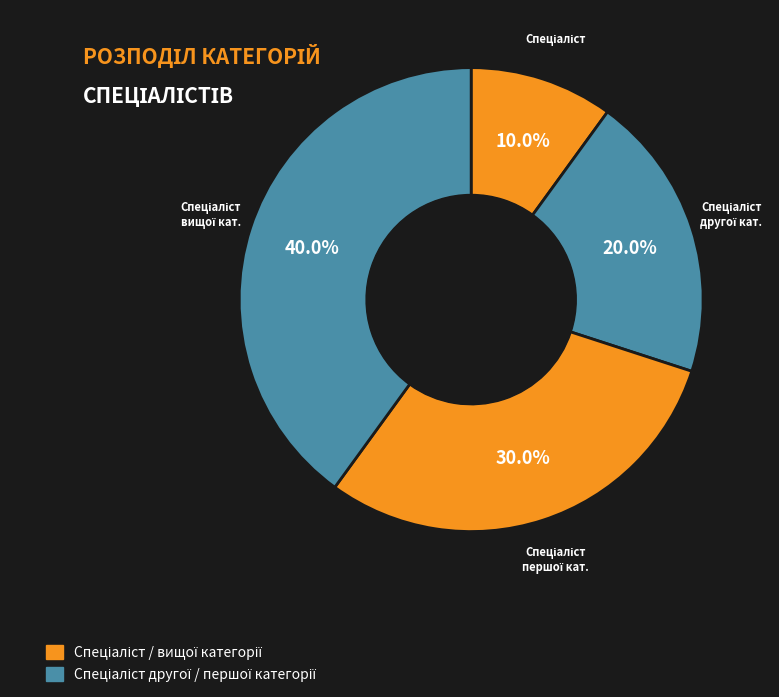

Count the number of slices in the pie.

4